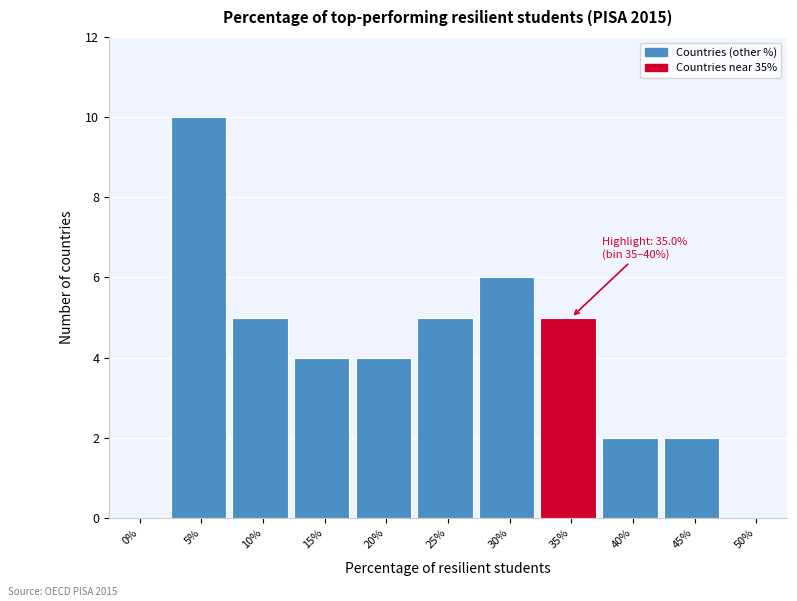

Reading left to right, transcribe all the data shown in this chart.

0%=0	5%=10	10%=5	15%=4	20%=4	25%=5	30%=6	35%=5	40%=2	45%=2	50%=0